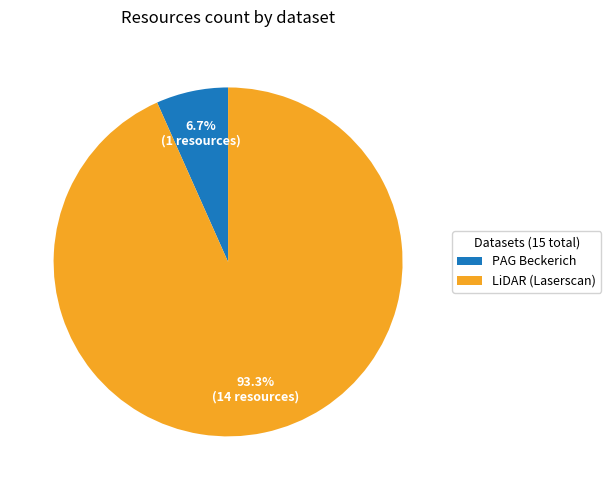

To the nearest percent, what is the difference between the LiDAR (Laserscan) and PAG Beckerich slice percentages?

87%